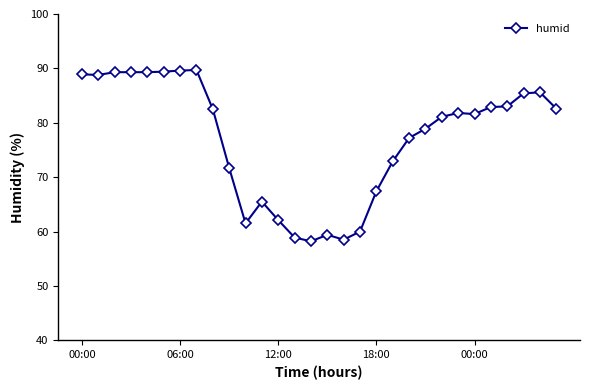

What is the difference between the maximum and second lowest values?

31.2